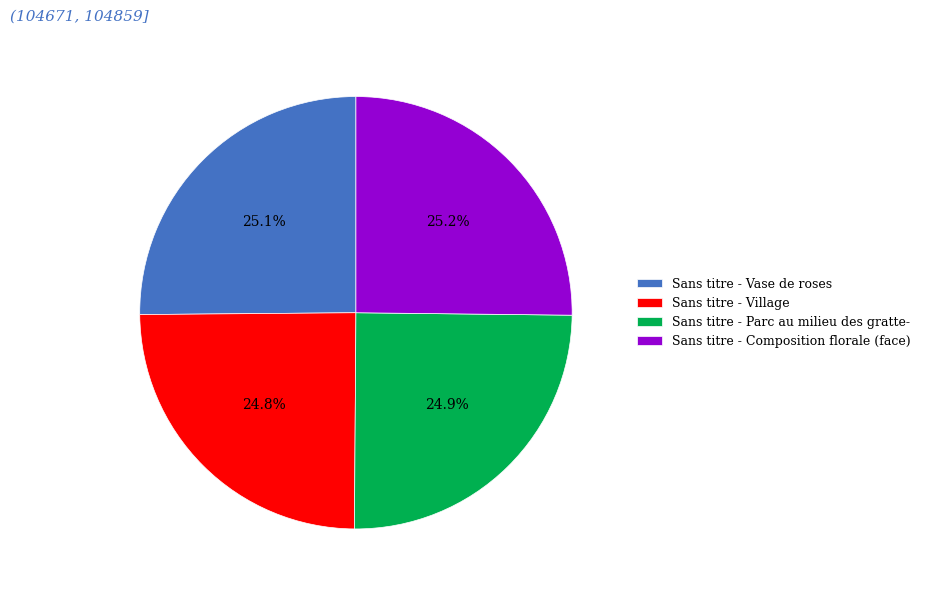

True or false: Sans titre - Vase de roses accounts for 39% of the total.

False